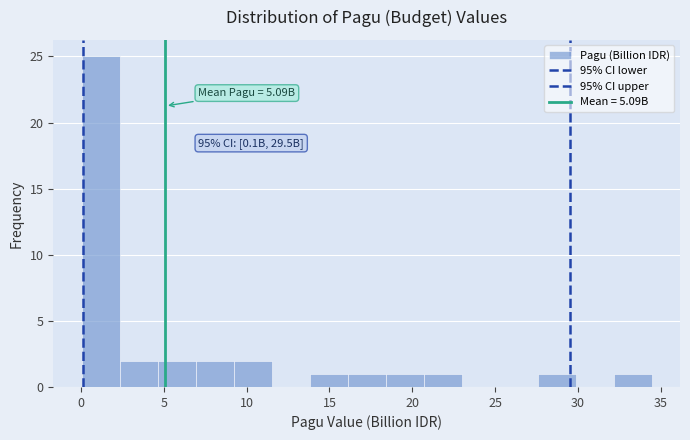

Which range on the x-axis has the tallest bar?

0.0 to 2.5